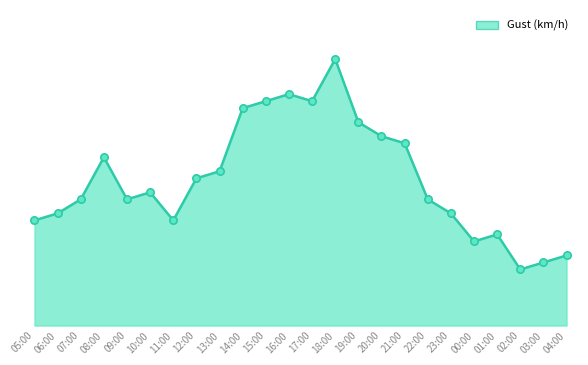

Which has a higher value, 00:00 or 16:00?

16:00